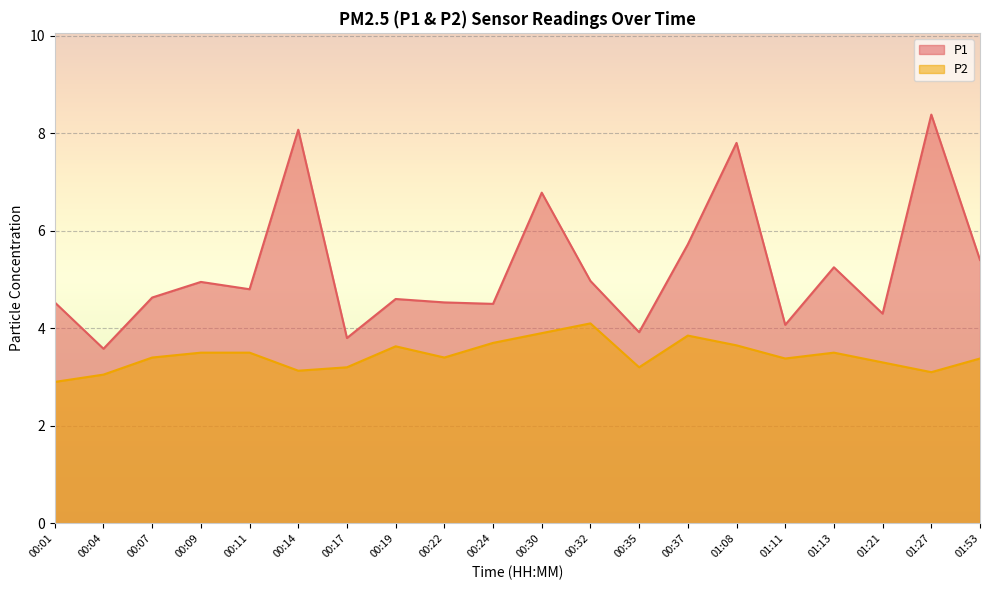

True or false: P1 and P2 intersect in this chart.

False